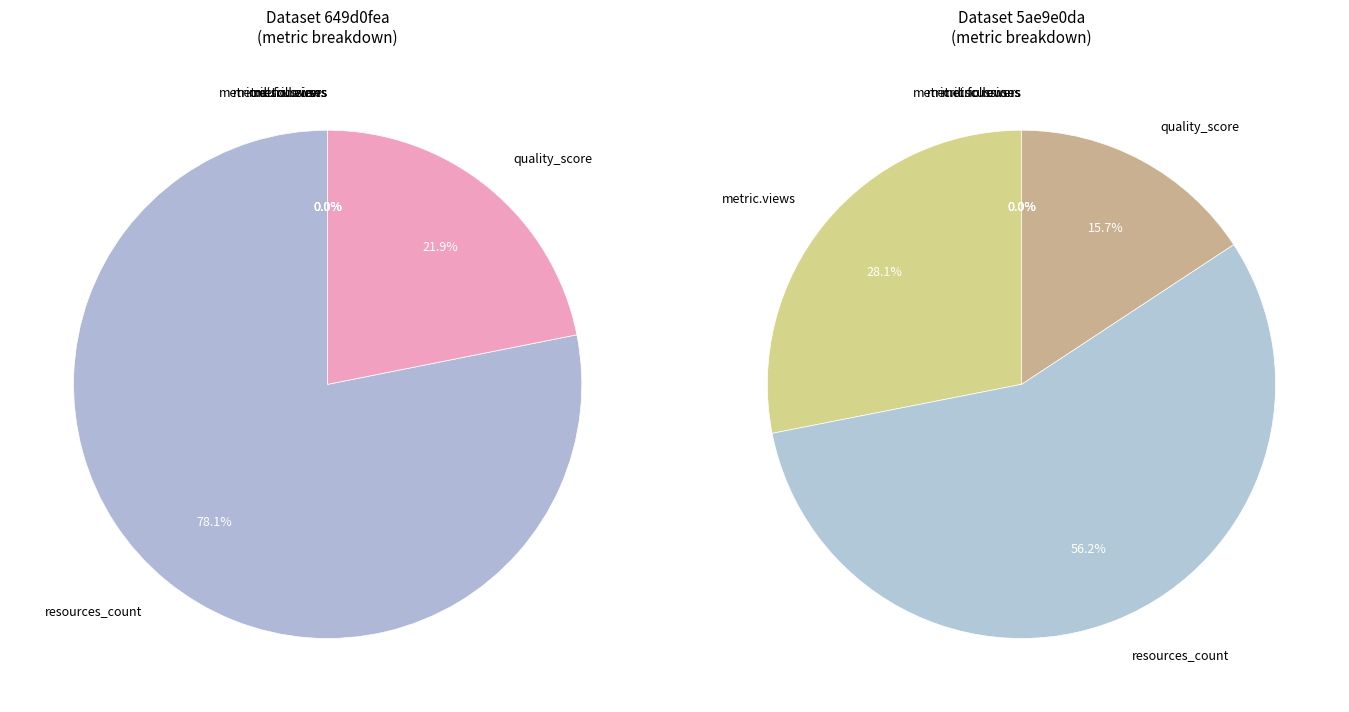

To the nearest percent, what is the combined percentage of 5ae9e0dac8d8c9146b44ccf0 and 649d0fea078190ea92217710?

100%